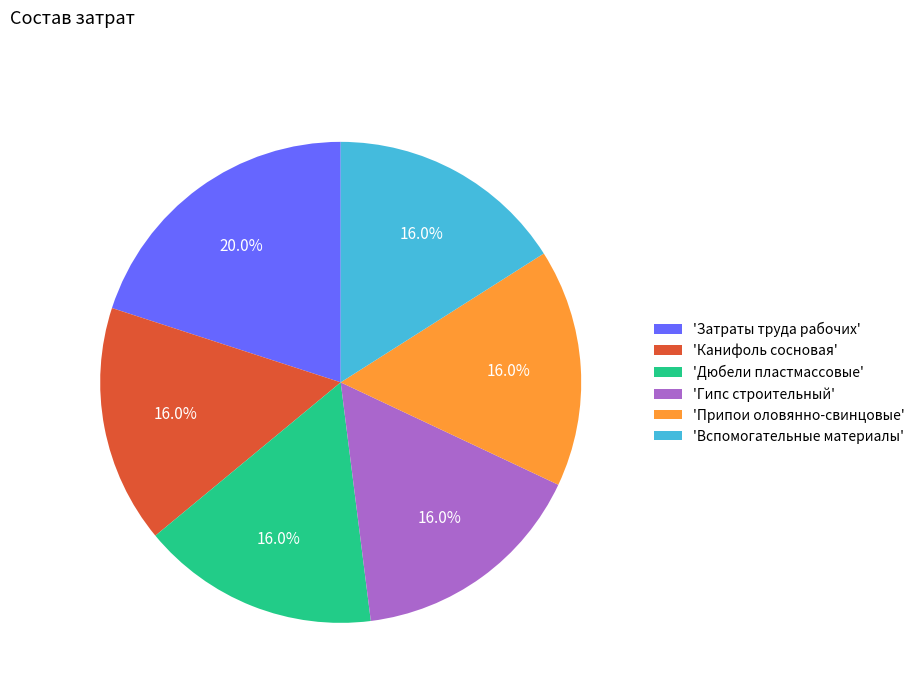

To the nearest percent, what is the difference between the largest and smallest slice percentages?

4%